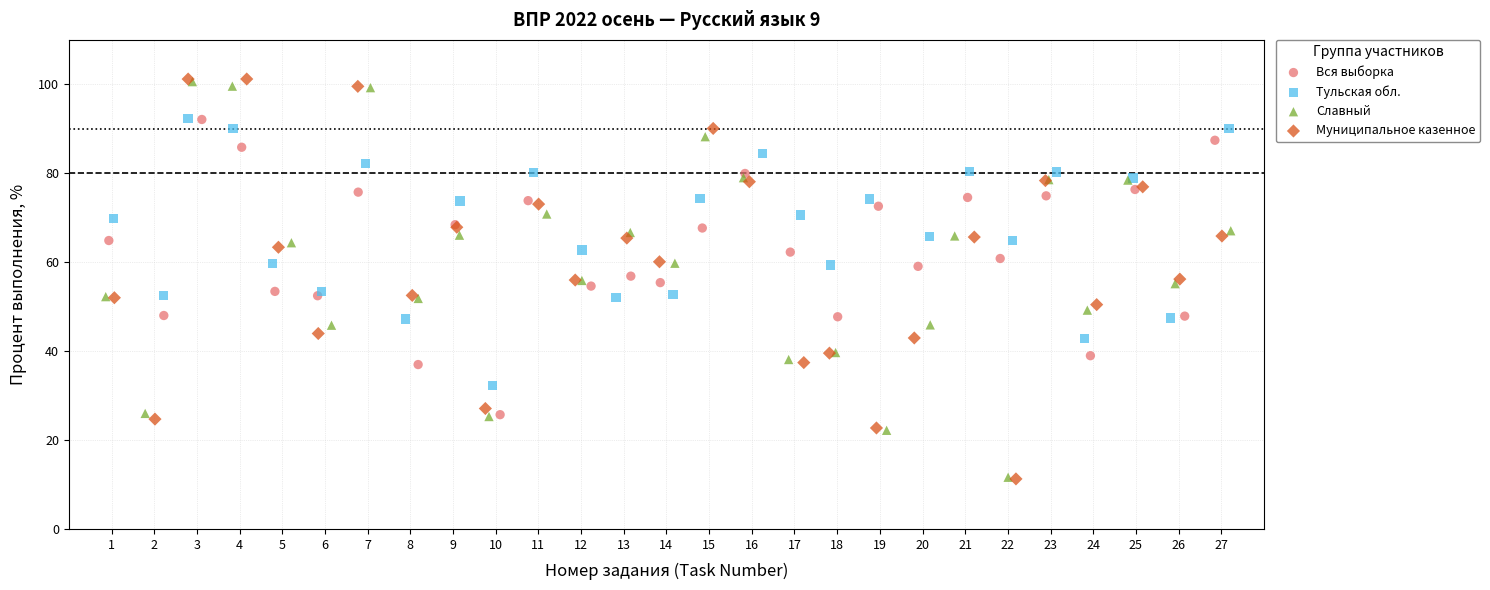

Which series has the widest spread of Y values?

Муниципальное казенное